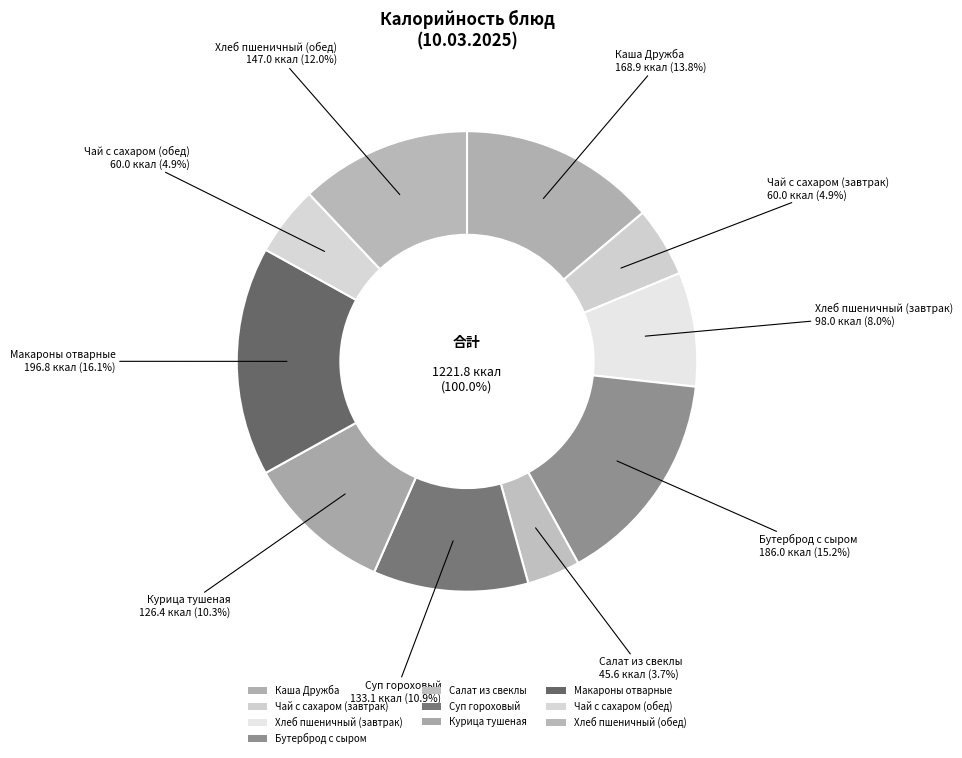

To the nearest percent, what is the difference between the largest and smallest slice percentages?

12%